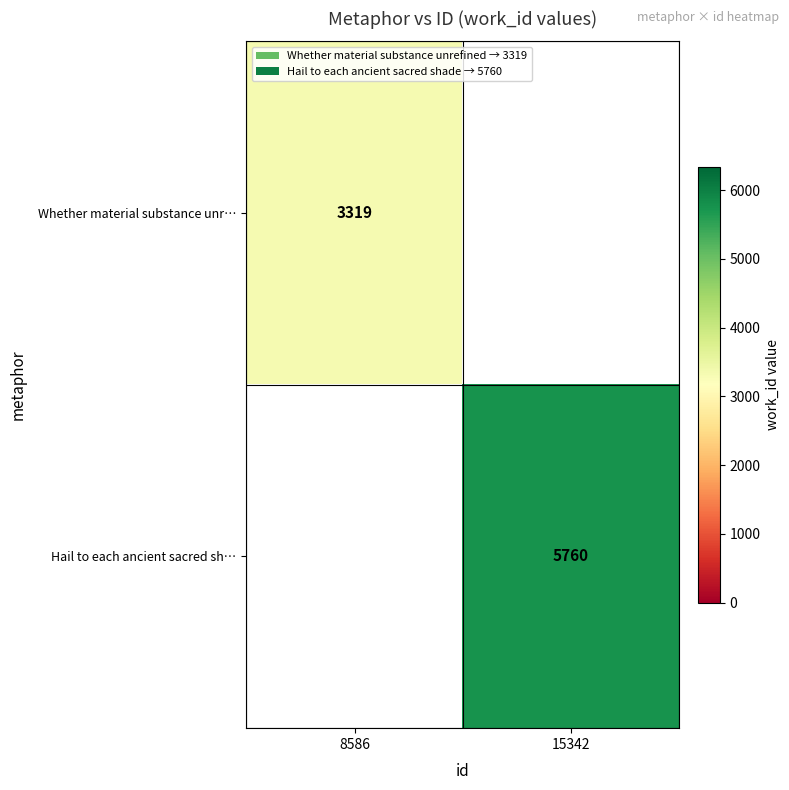

Between 8586 and 15342, which is larger?

15342